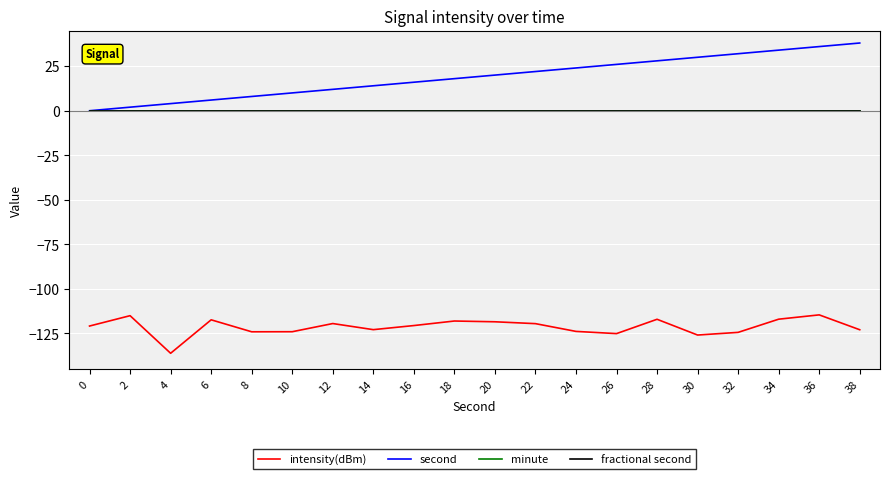

Does the chart have visible grid lines?

Yes